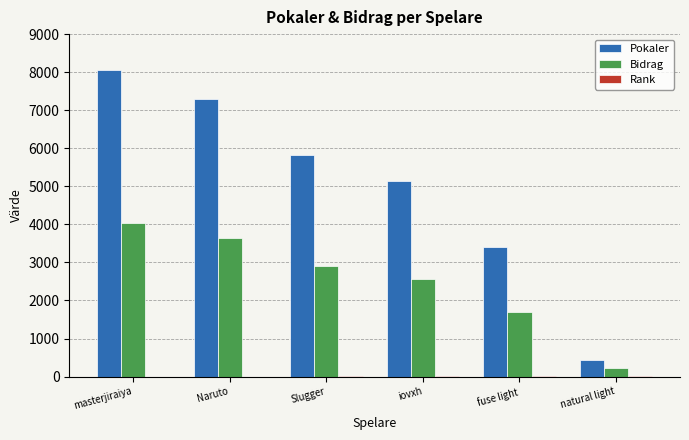

Which label corresponds to the largest value in the chart?

masterjiraiya